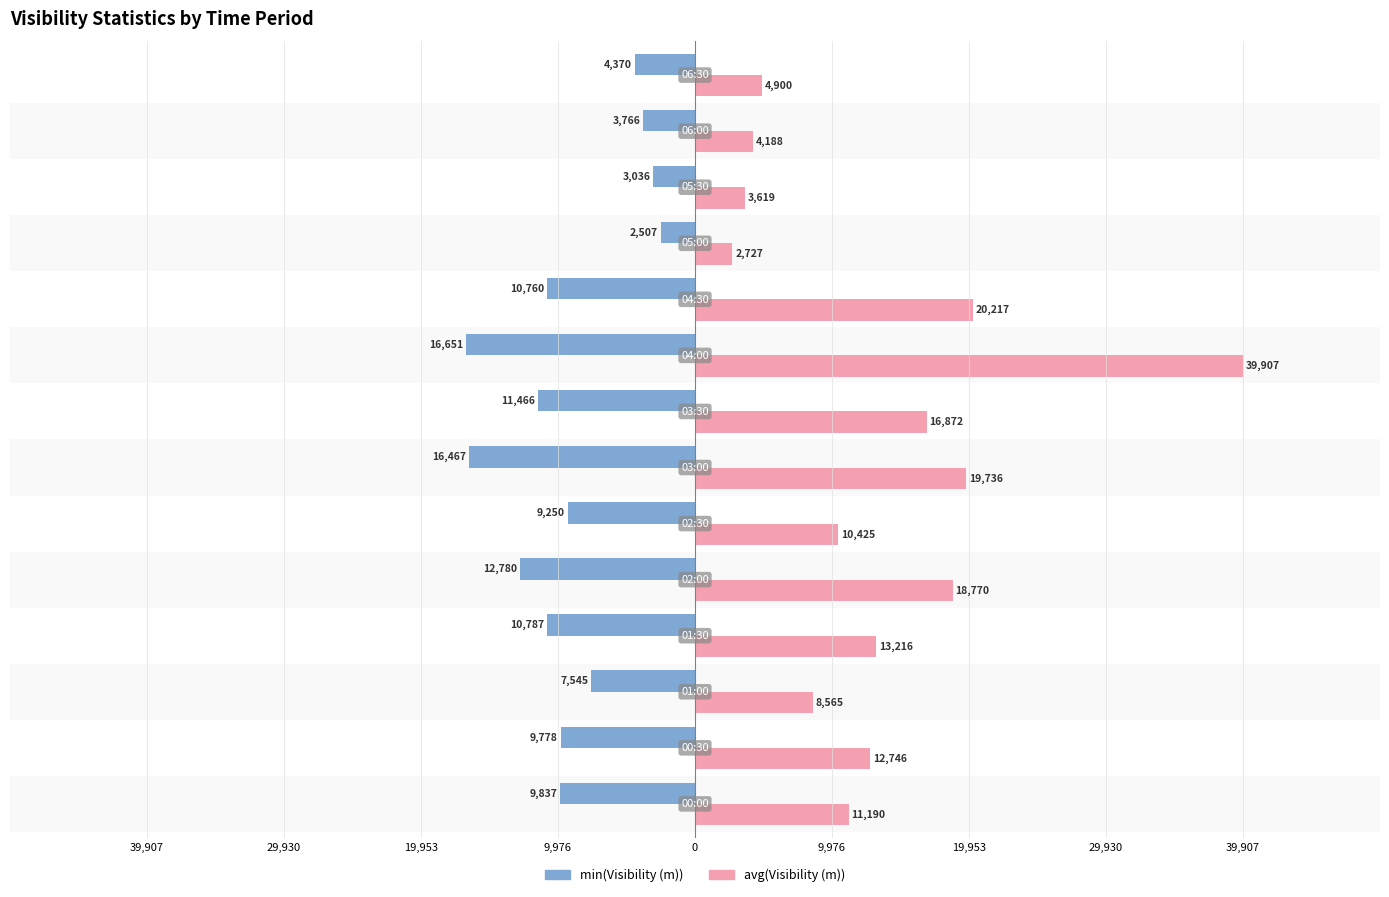

What are all the series names shown in the legend?

min(Visibility (m)), avg(Visibility (m))